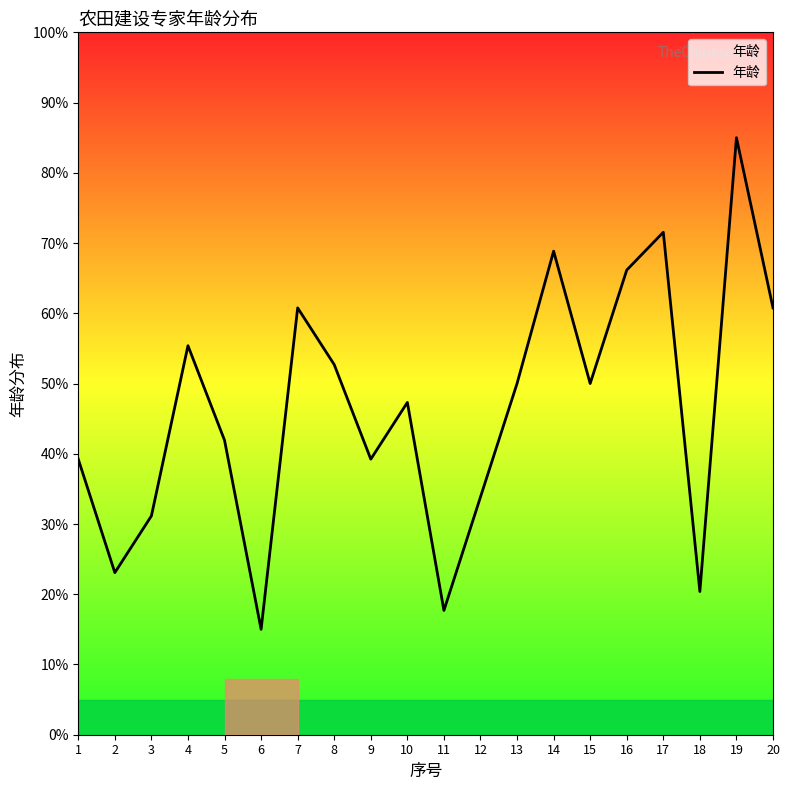

What is the smallest value displayed?

15.0